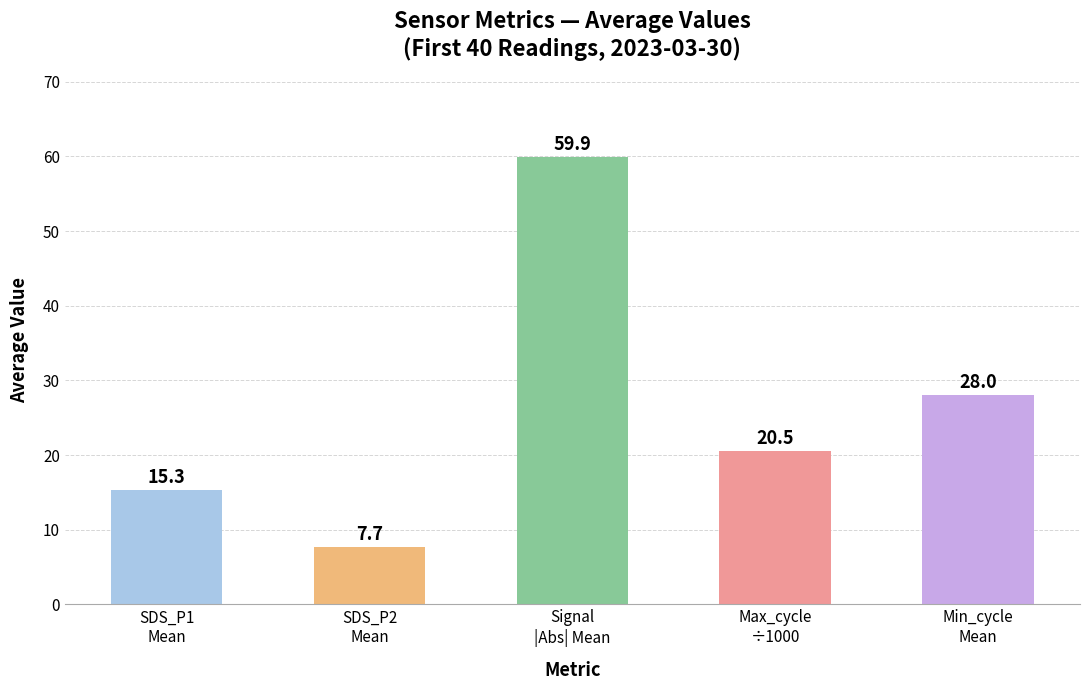

How many bars are there in total?

5